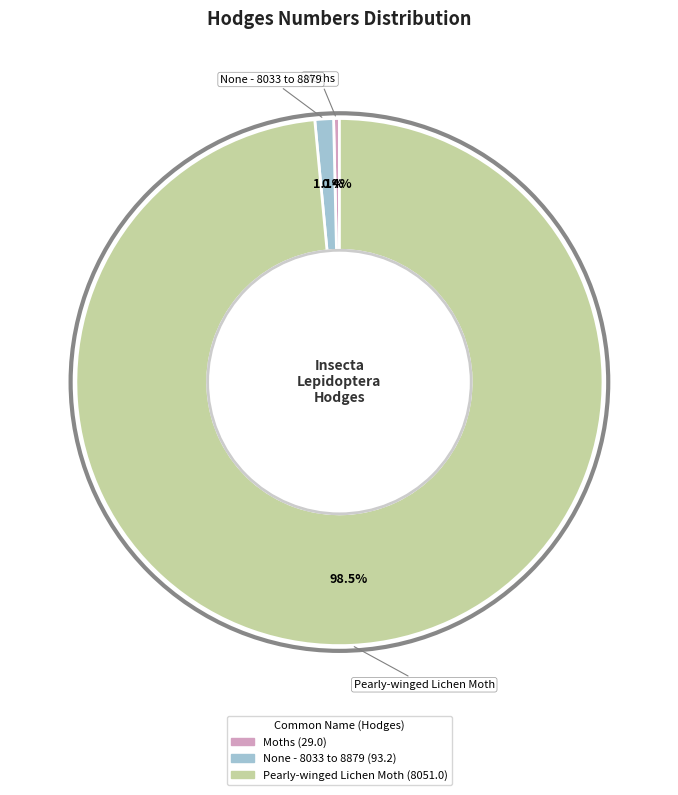

To the nearest percent, what percentage of the pie is None - 8033 to 8879?

1%